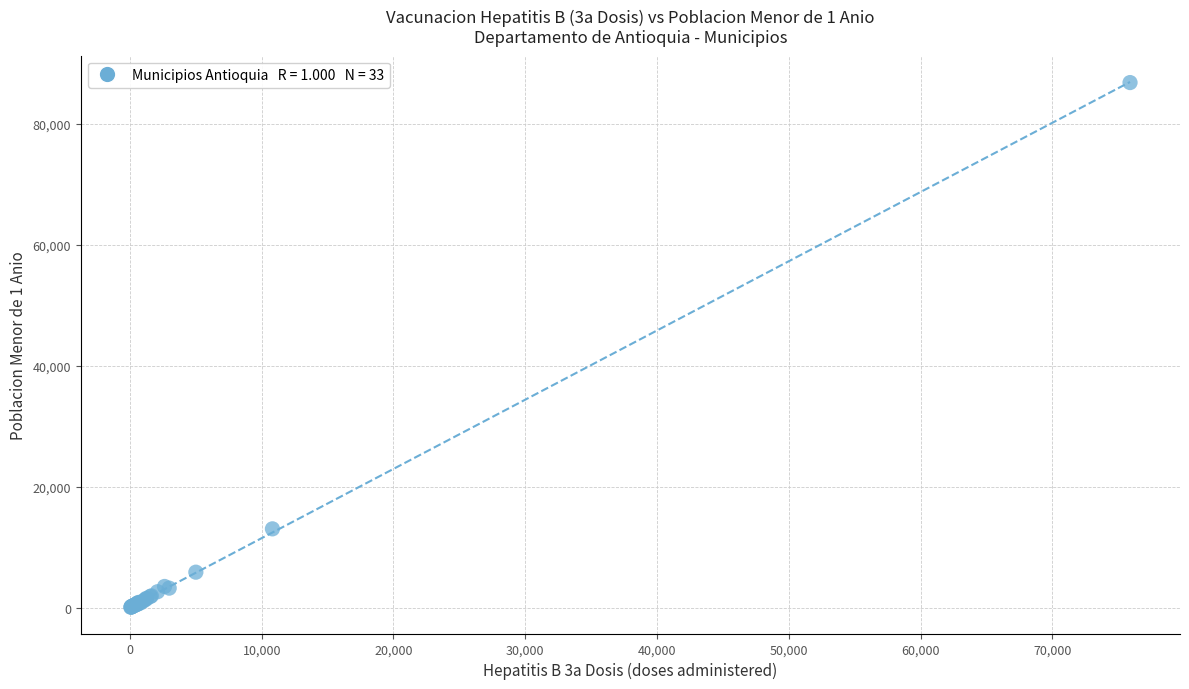

What Y value in the scatter plot is closest to 43458?

13028